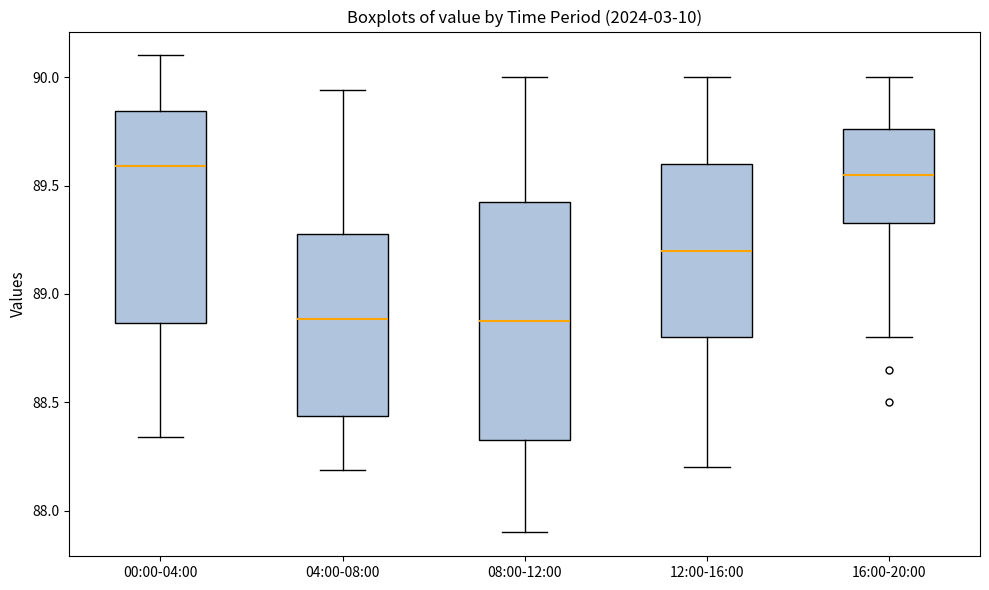

Reading left to right, read every box against the y-axis: the position of its median line, the range the box covers, and the ends of its whiskers. The values are not printed on the chart, so give them approximately, as read against the axis.

00:00-04:00: median 89.60, box 88.85 to 89.85, whiskers 88.35 to 90.10
04:00-08:00: median 88.90, box 88.45 to 89.30, whiskers 88.20 to 89.95
08:00-12:00: median 88.90, box 88.35 to 89.45, whiskers 87.90 to 90.00
12:00-16:00: median 89.20, box 88.80 to 89.60, whiskers 88.20 to 90.00
16:00-20:00: median 89.55, box 89.35 to 89.75, whiskers 88.80 to 90.00